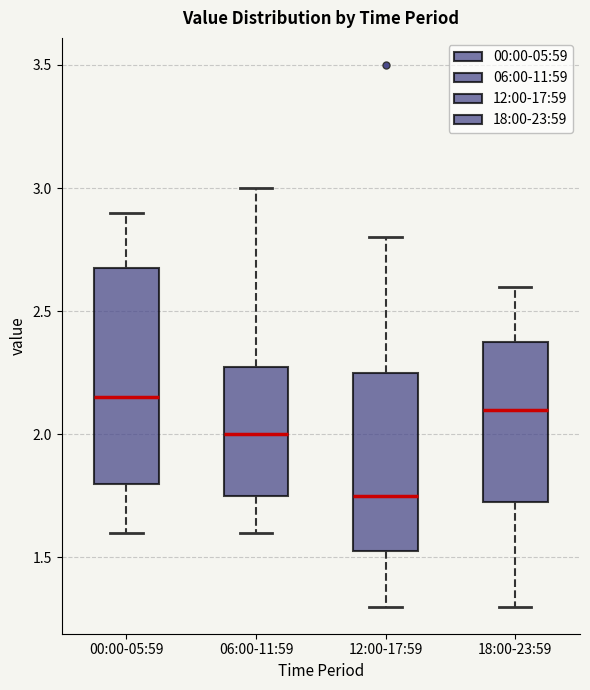

Reading left to right, read every box against the y-axis: the position of its median line, the range the box covers, and the ends of its whiskers. The values are not printed on the chart, so give them approximately, as read against the axis.

00:00-05:59: median 2.15, box 1.80 to 2.70, whiskers 1.60 to 2.90
06:00-11:59: median 2.00, box 1.75 to 2.30, whiskers 1.60 to 3.00
12:00-17:59: median 1.75, box 1.55 to 2.25, whiskers 1.30 to 2.80
18:00-23:59: median 2.10, box 1.75 to 2.40, whiskers 1.30 to 2.60